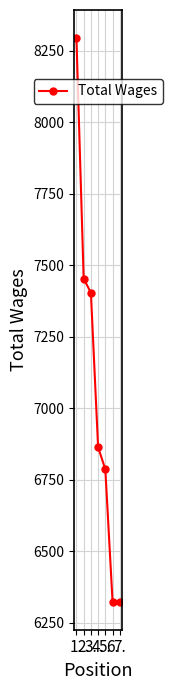

What is the value of the 1st point from the left?

8294